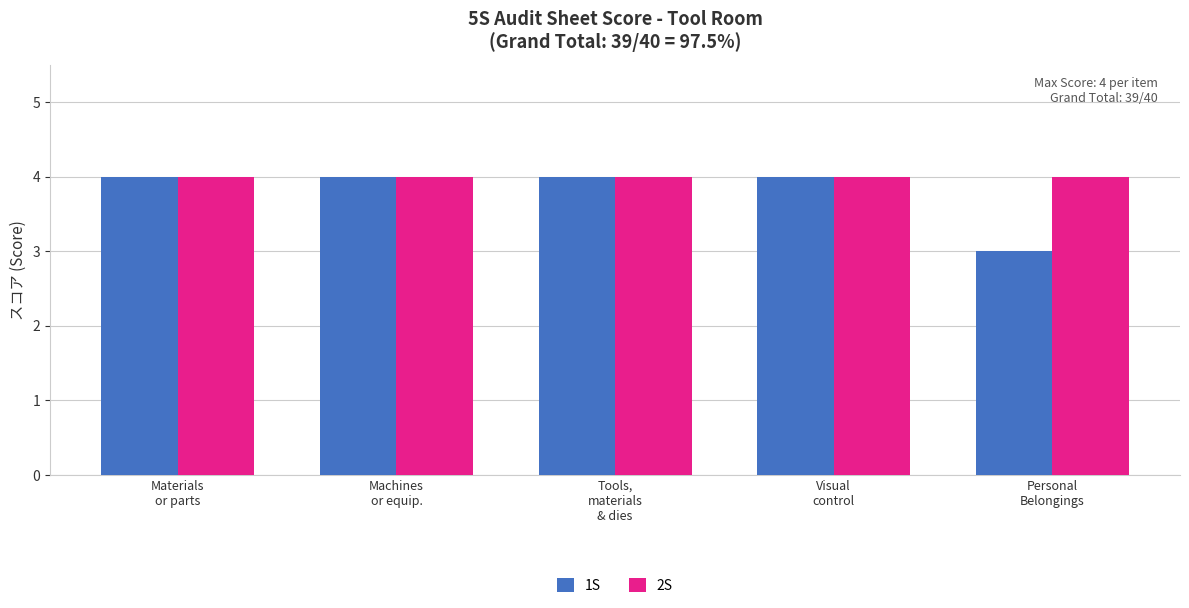

Reading right to left, transcribe all the data shown in this chart.

1S: 3	4	4	4	4
2S: 4	4	4	4	4